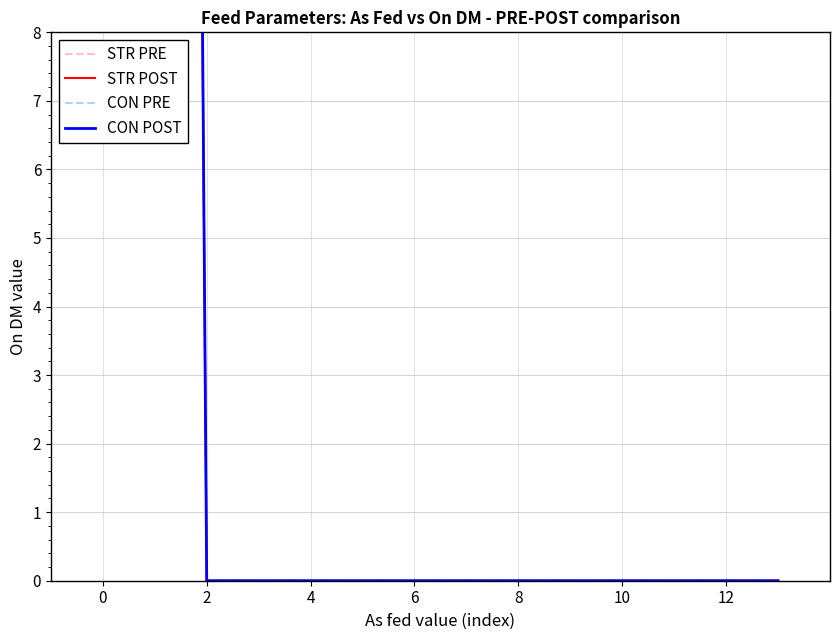

At how many categories does at least one series exceed 7?

2